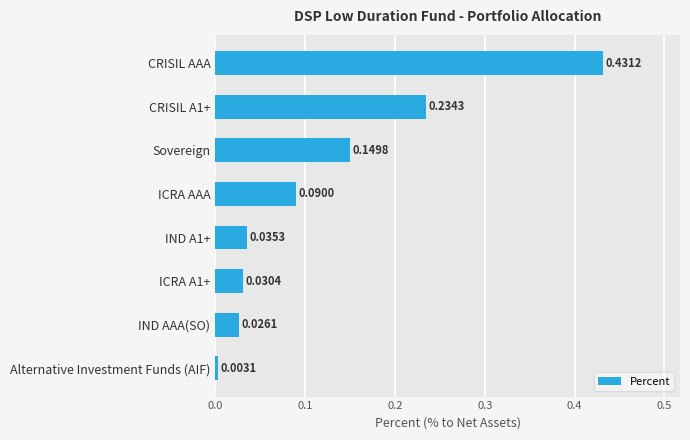

What is the sum of the values at CRISIL A1+ and ICRA A1+?

0.3